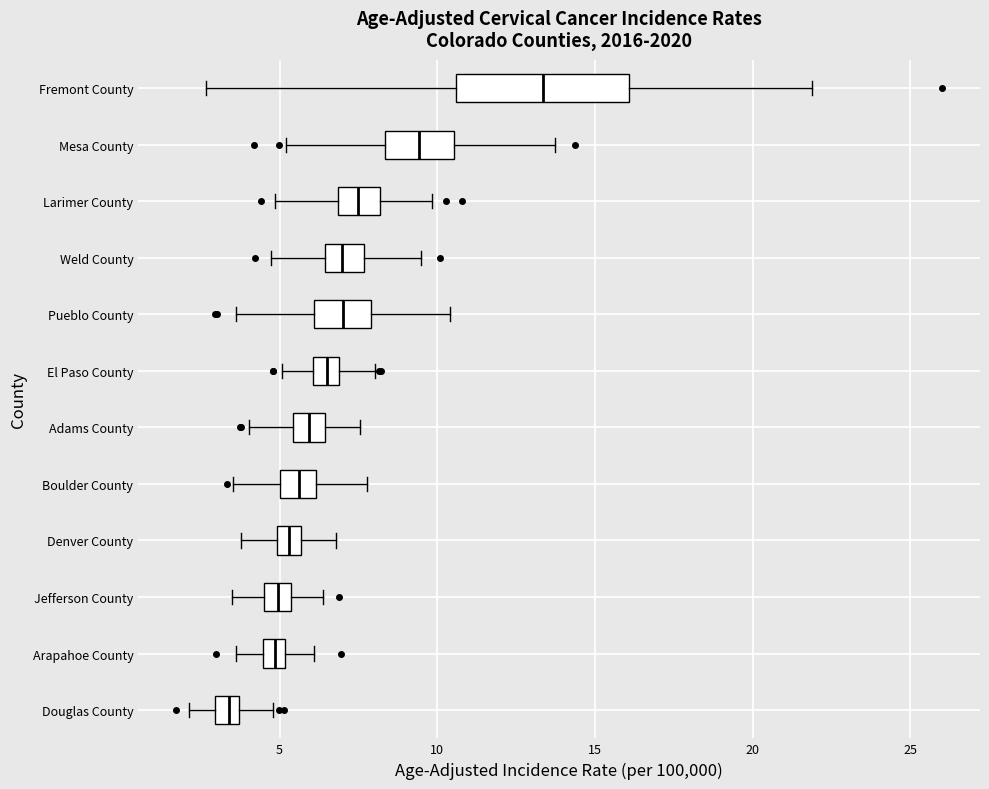

Where does the left whisker of the box for Arapahoe County end on the x-axis? The values are not printed on the chart, so give them approximately, as read against the axis.

3.5